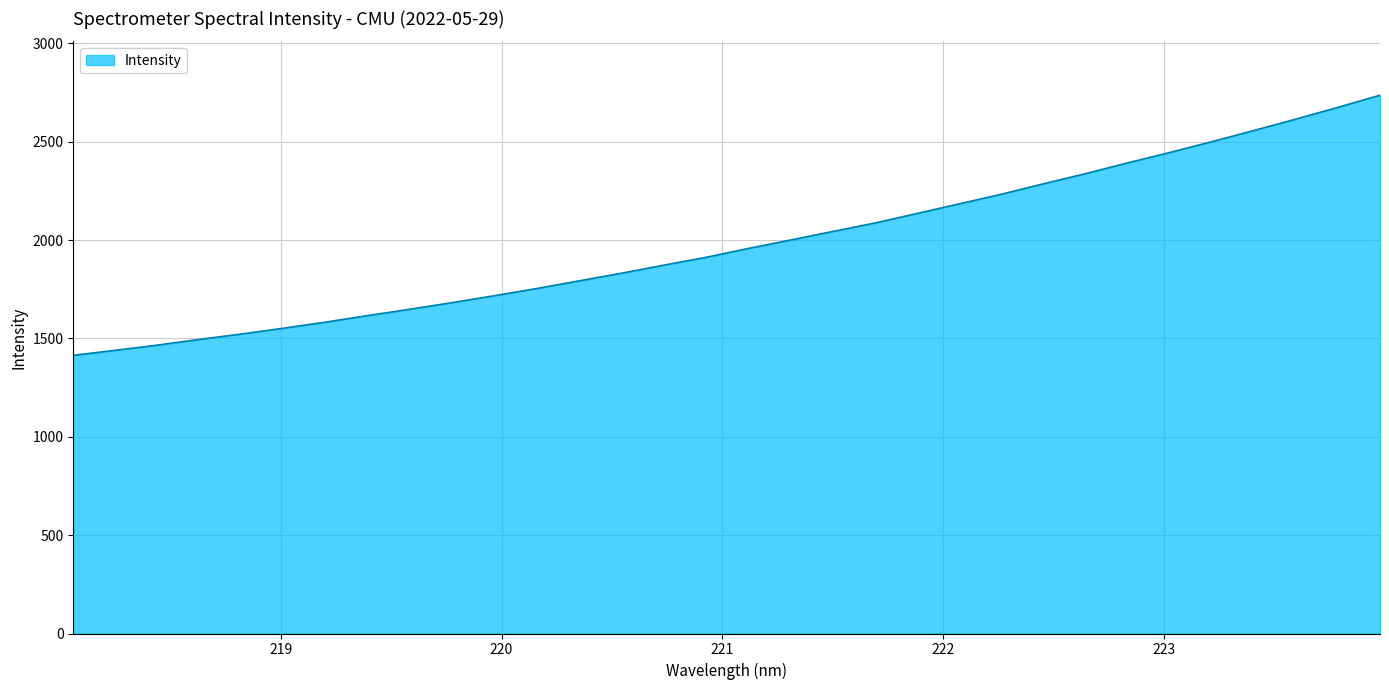

Does the chart have visible grid lines?

Yes